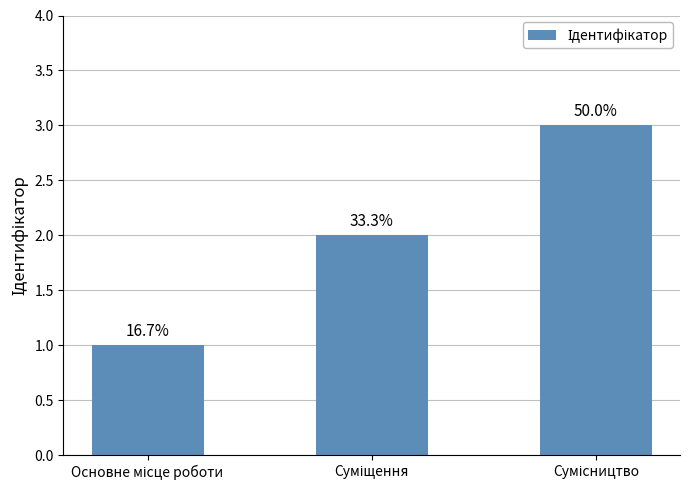

What is the label of the 1st bar from the left?

Основне місце роботи